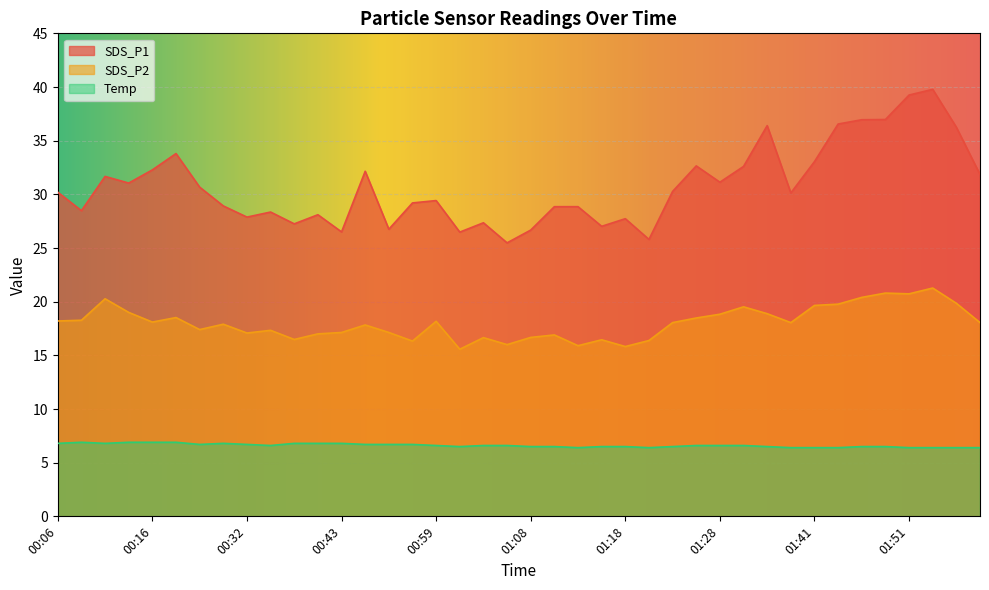

Reading left to right, transcribe all the data shown in this chart.

SDS_P1: 30.2	28.5	31.7	31.1	32.3	33.8	30.7	28.9	27.9	28.4	27.2	28.1	26.5	32.1	26.8	29.2	29.4	26.5	27.4	25.5	26.7	28.9	28.9	27.0	27.7	25.8	30.3	32.6	31.1	32.6	36.4	30.1	33.0	36.5	37.0	37.0	39.2	39.8	36.2	31.9
SDS_P2: 18.2	18.3	20.3	19.0	18.1	18.5	17.4	17.9	17.1	17.3	16.5	17.0	17.1	17.8	17.1	16.3	18.2	15.6	16.6	16.0	16.7	16.9	15.9	16.4	15.8	16.4	18.1	18.5	18.8	19.5	18.9	18.1	19.6	19.8	20.4	20.8	20.7	21.3	19.9	18.1
Temp: 6.8	6.9	6.8	6.9	6.9	6.9	6.7	6.8	6.7	6.6	6.8	6.8	6.8	6.7	6.7	6.7	6.6	6.5	6.6	6.6	6.5	6.5	6.4	6.5	6.5	6.4	6.5	6.6	6.6	6.6	6.5	6.4	6.4	6.4	6.5	6.5	6.4	6.4	6.4	6.4